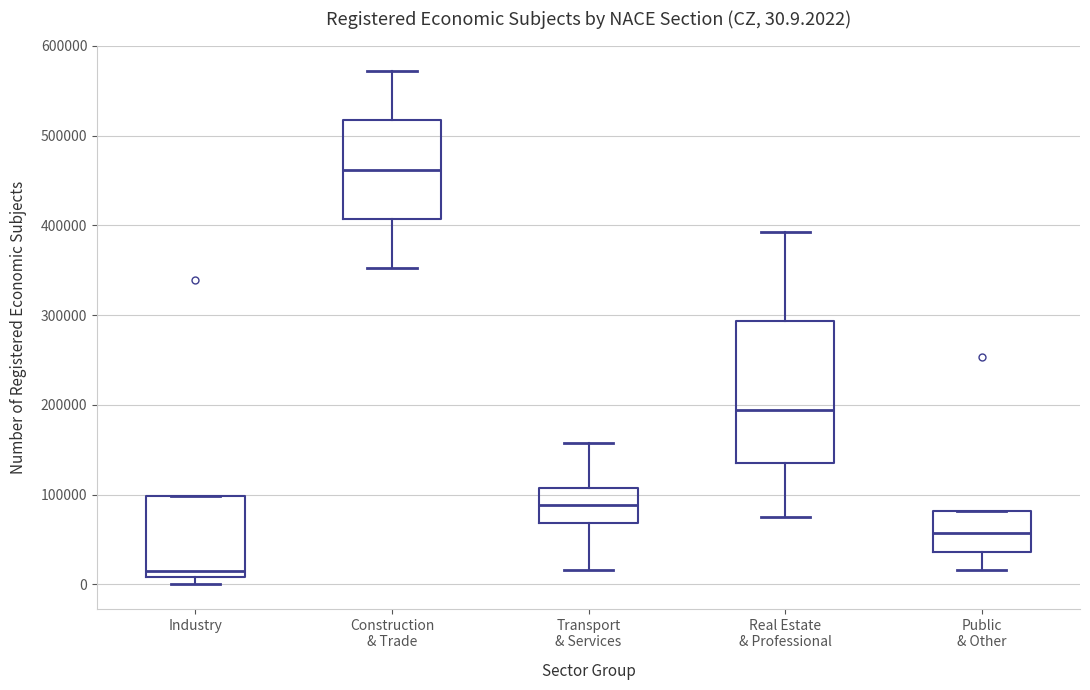

Which box has the highest median line?

Construction & Trade